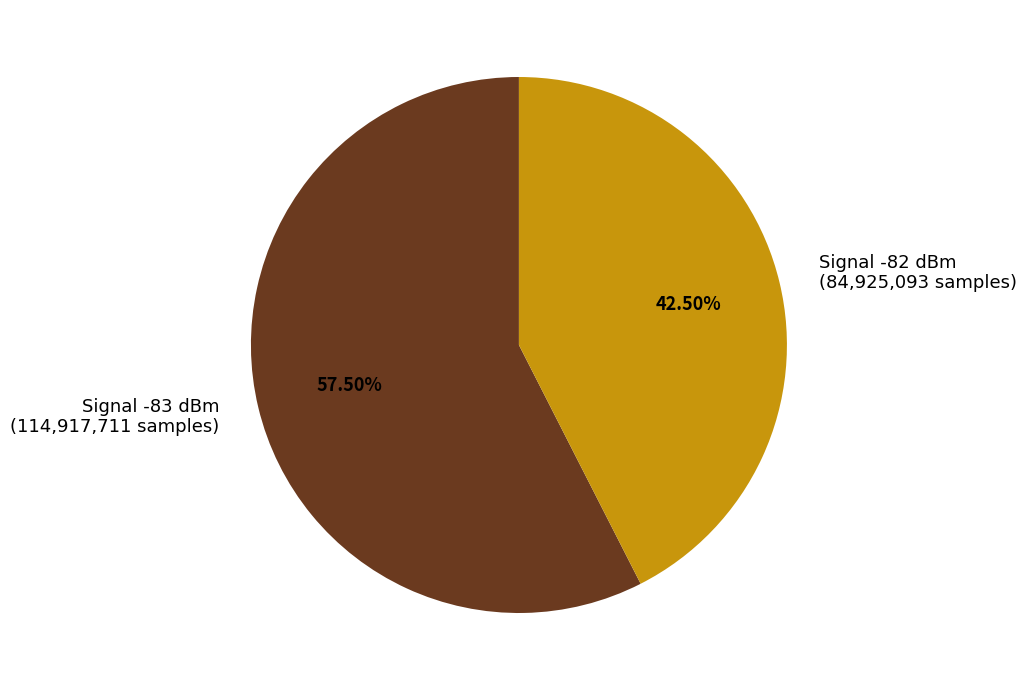

Does any single category account for the majority?

Yes